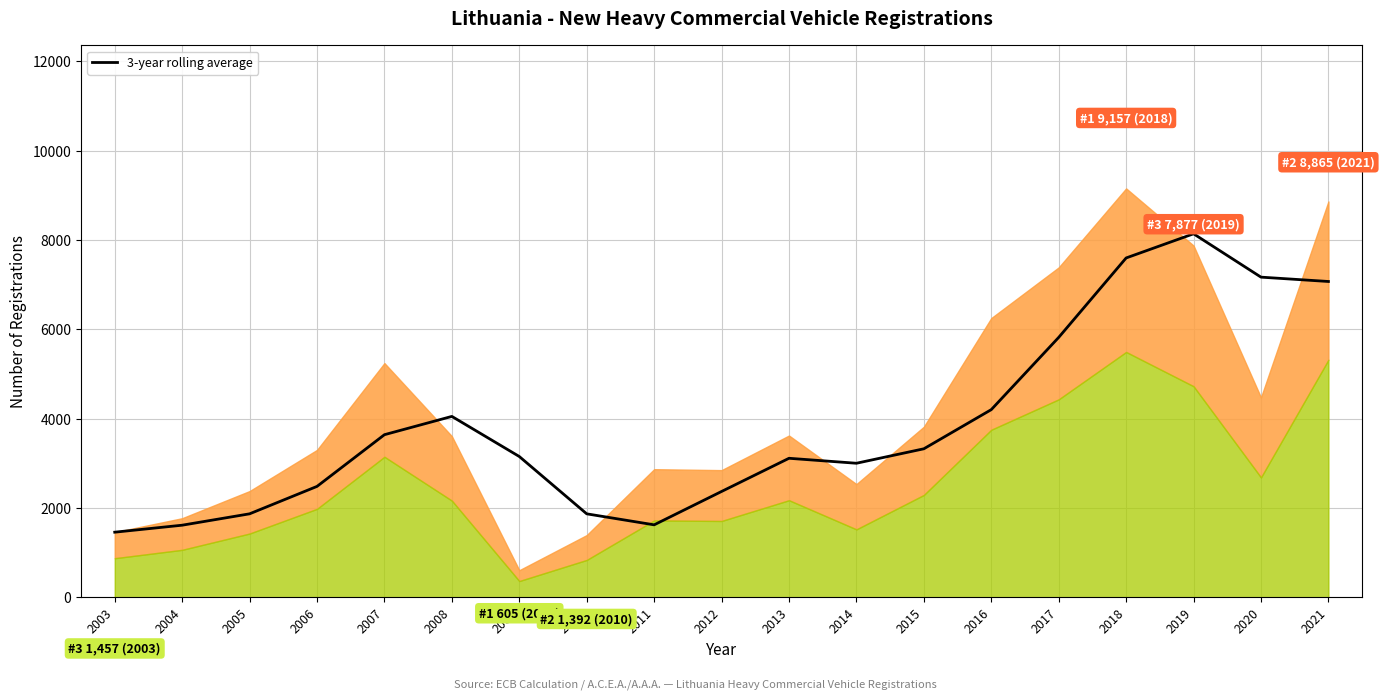

What is the change in value from 2010 to 2018?

+5731.3